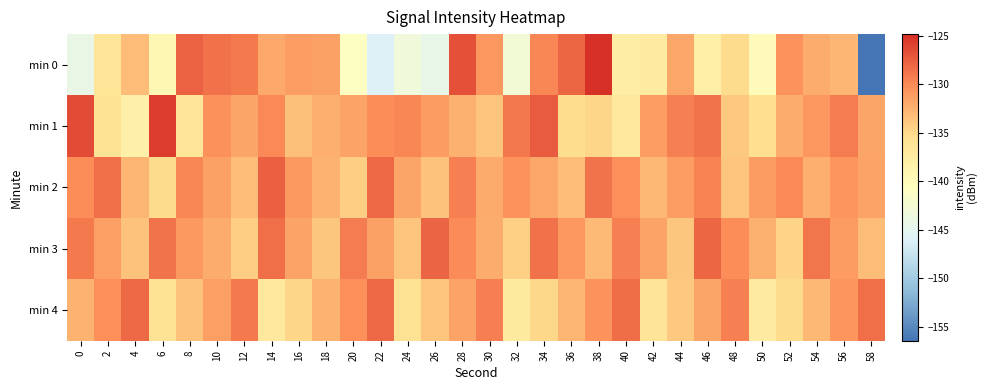

What is the difference between the highest and lowest values at 42?

6.0